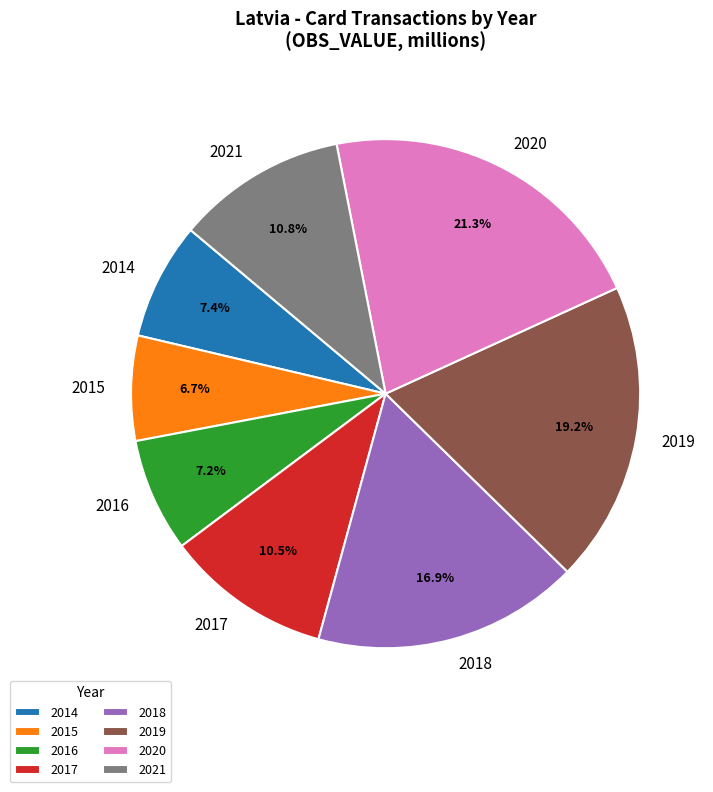

How many slices are in this pie chart?

8